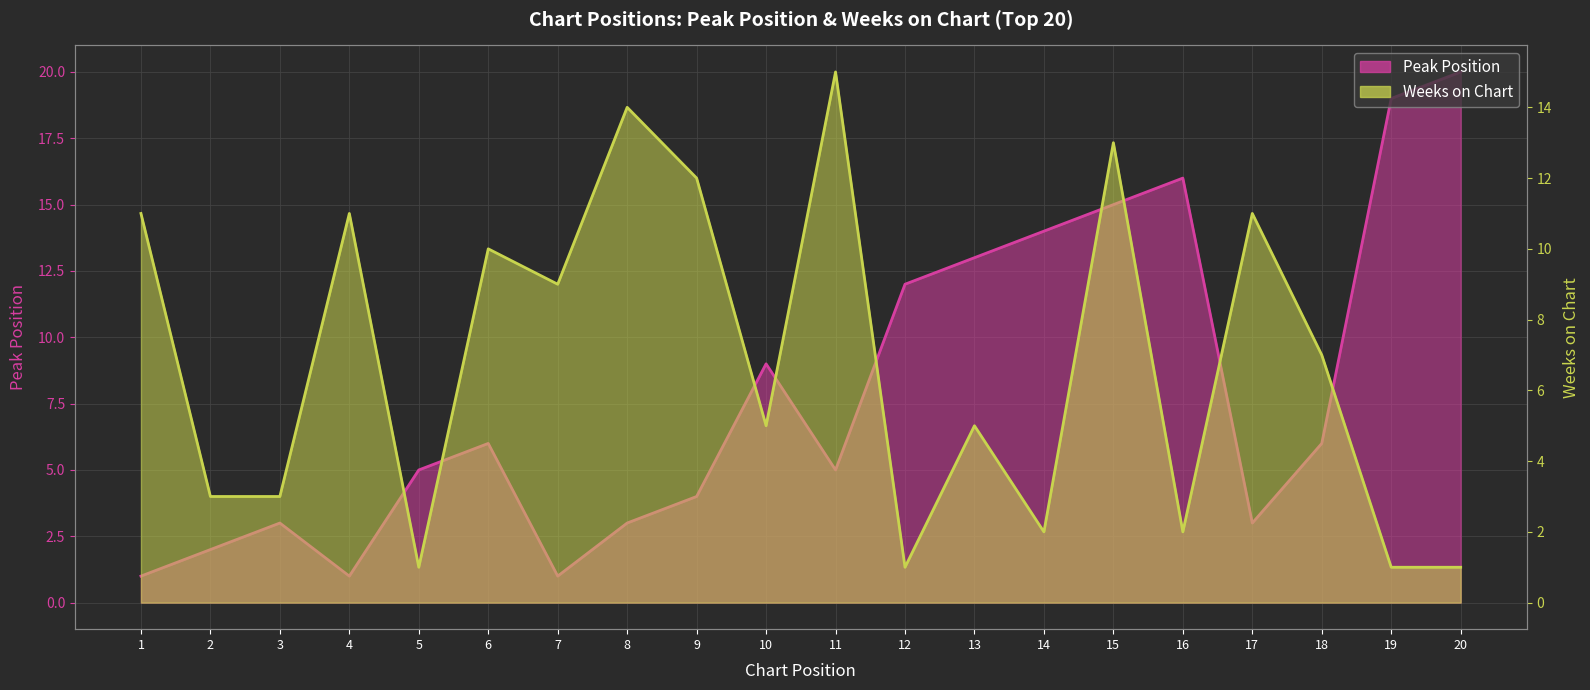

After their last crossing, which series has the higher values: Peak Position or Weeks on Chart?

Peak Position